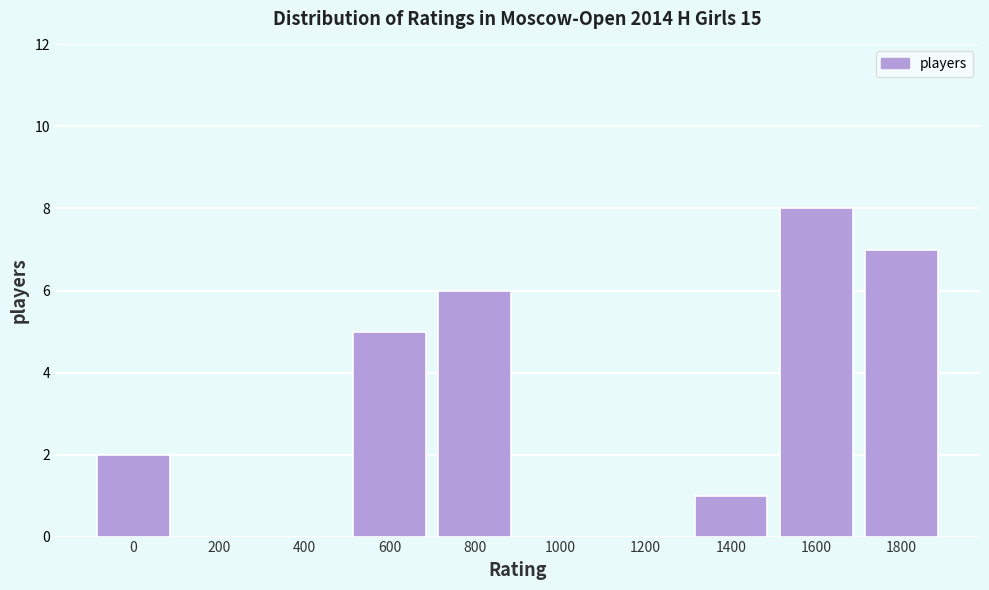

Reading right to left, transcribe all the data shown in this chart.

1800=7	1600=8	1400=1	1200=0	1000=0	800=6	600=5	400=0	200=0	0=2